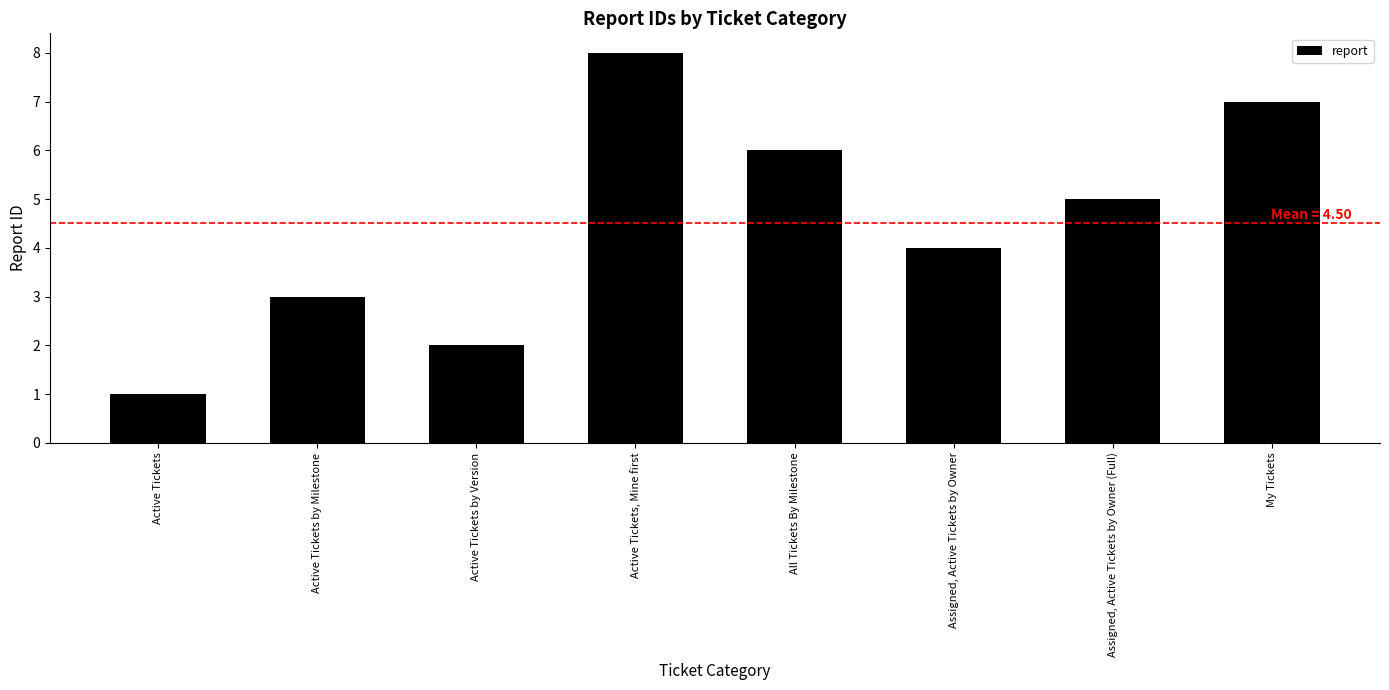

What is the ratio of the value at Active Tickets by Milestone to the value at Active Tickets, Mine first?

0.4